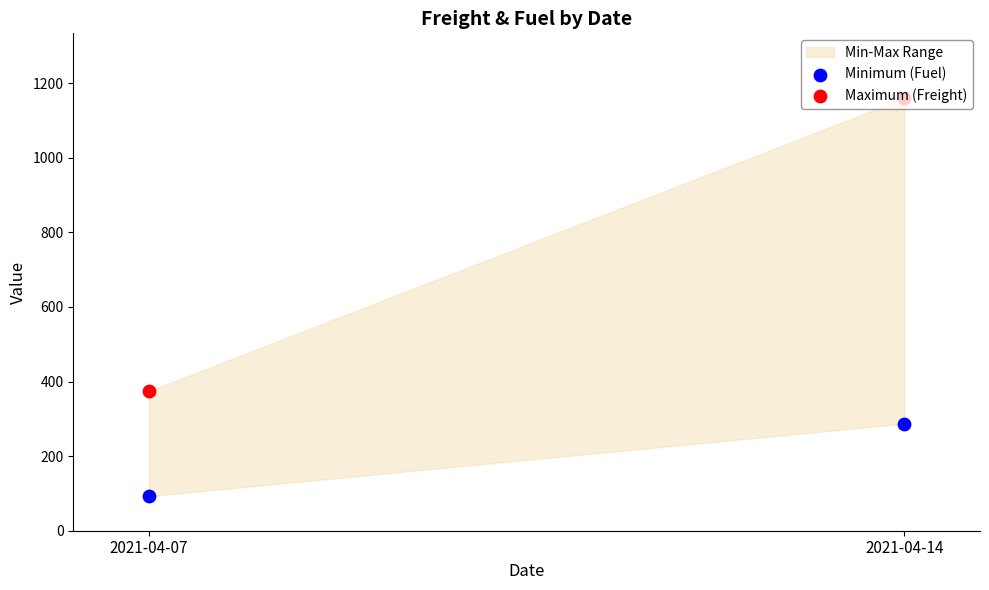

Which series has the widest spread of Y values?

Maximum (Freight)